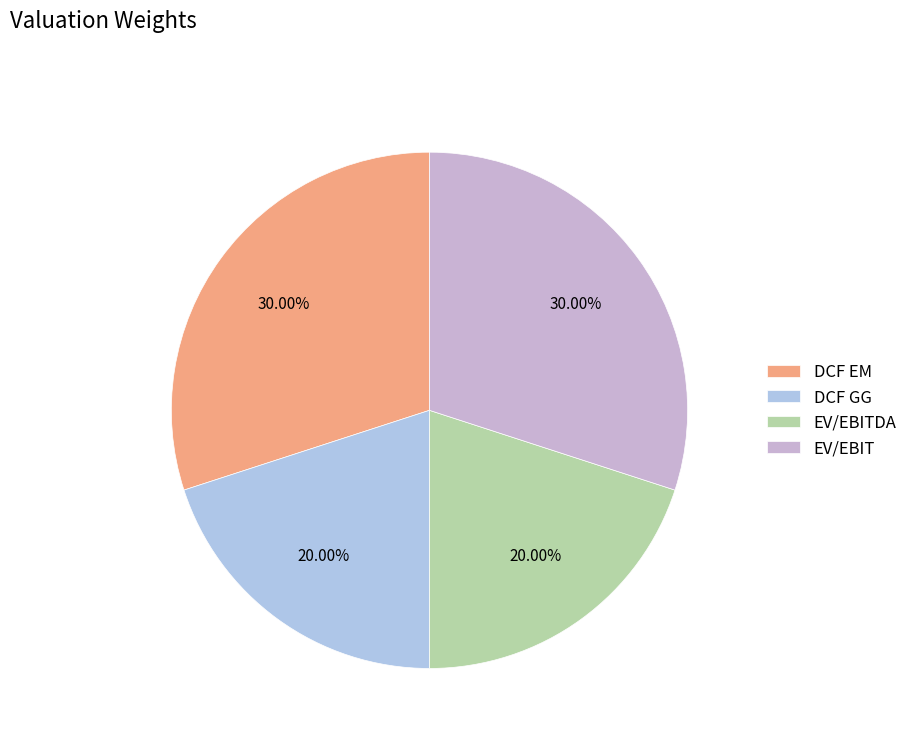

What percentage is the EV/EBITDA slice, to the nearest percent?

20%